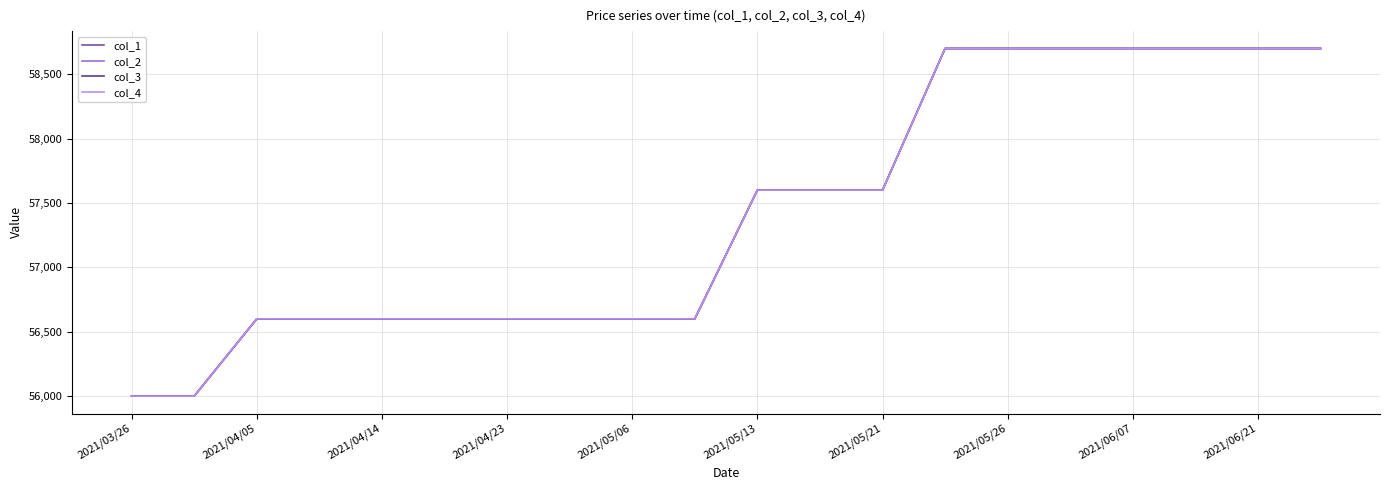

True or false: col_1 and col_4 intersect in this chart.

False